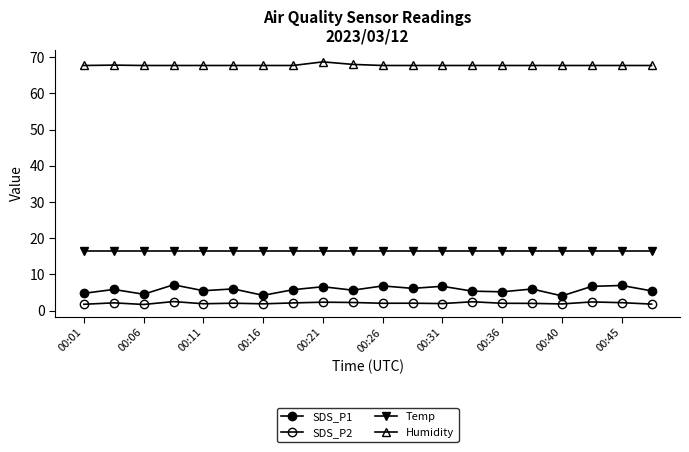

What is the value of the SDS_P2 point at the 16th from the left?

2.0